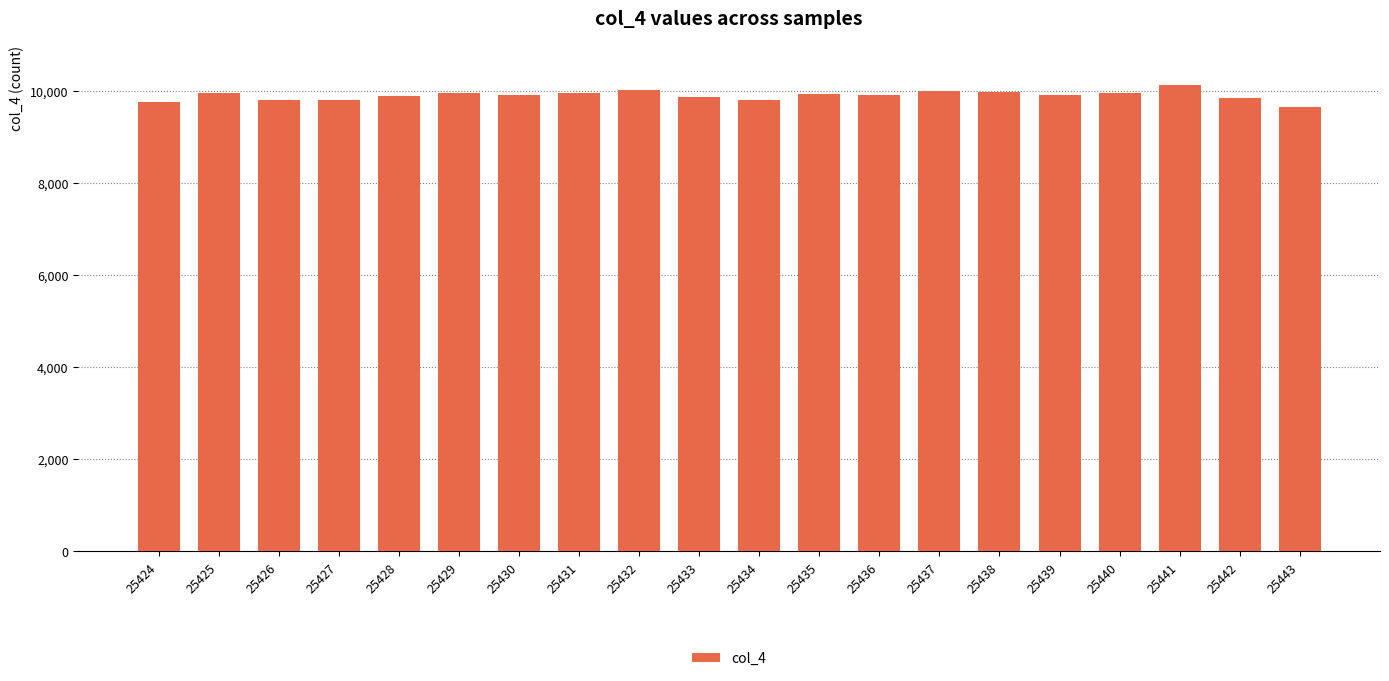

What is the sum of all values?

198068